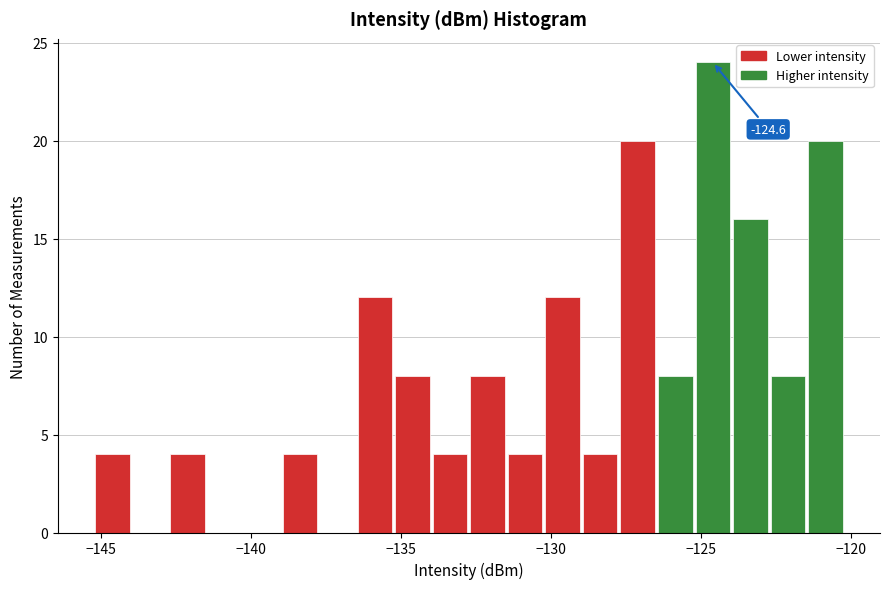

Around what value on the x-axis is the tallest bar? Give the approximate position of its centre, as read against the axis.

-124.5